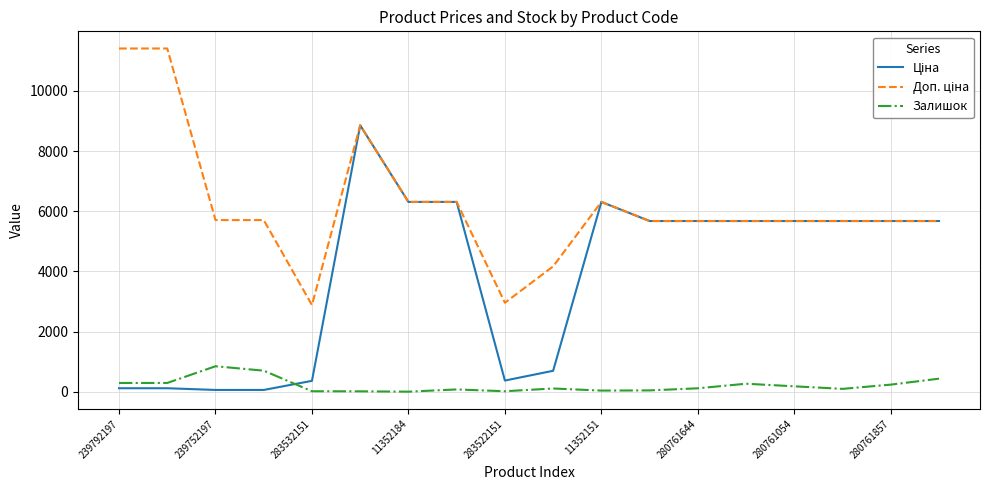

Which series has the largest range (max minus min)?

Ціна